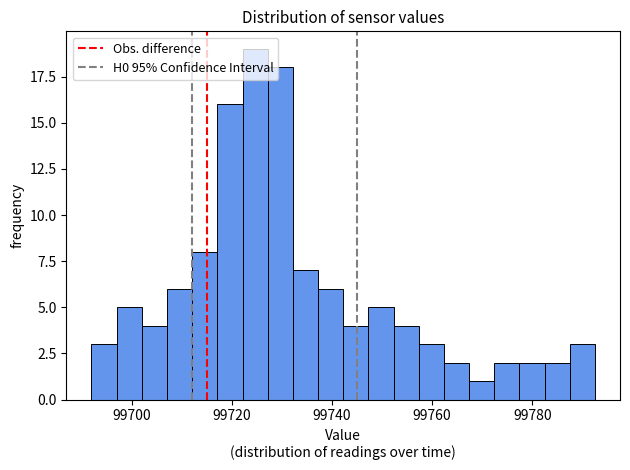

Read against the x-axis, roughly where is the centre of the tallest bar?

99724